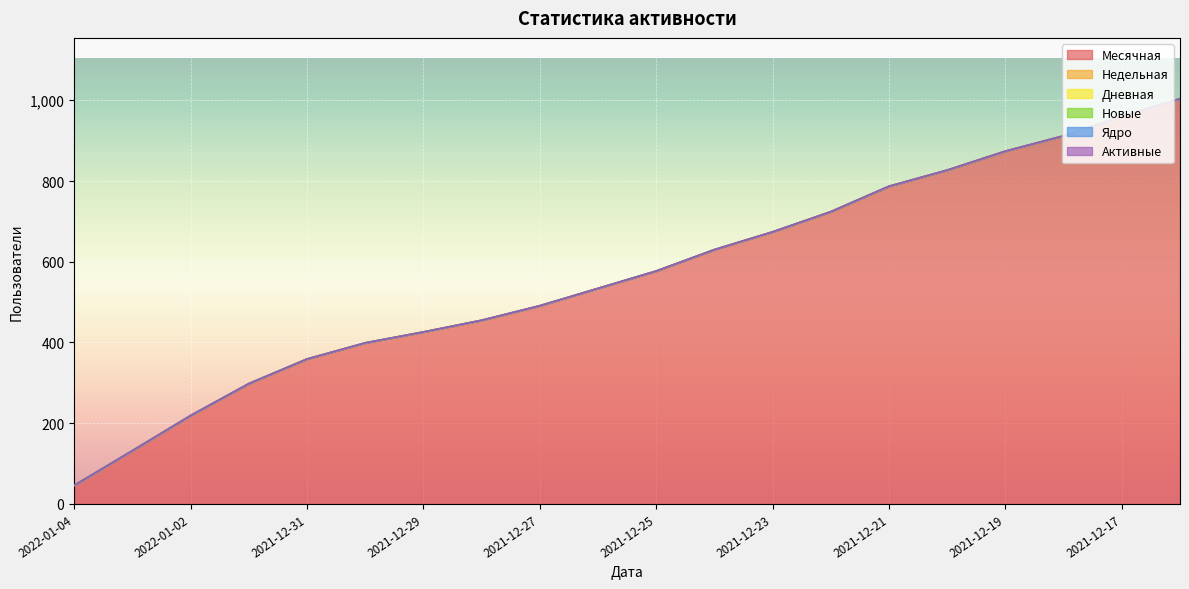

Which series has the largest total across all categories?

Месячная